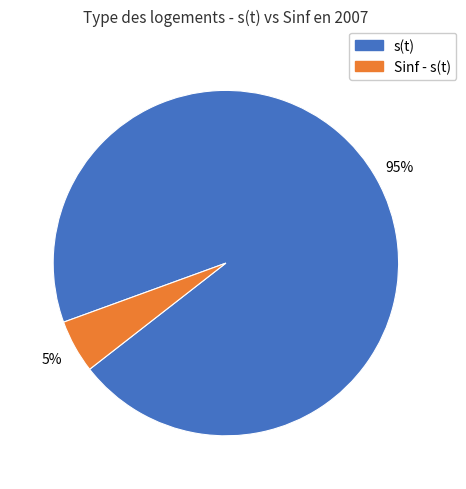

To the nearest percent, what is the average slice percentage?

50%